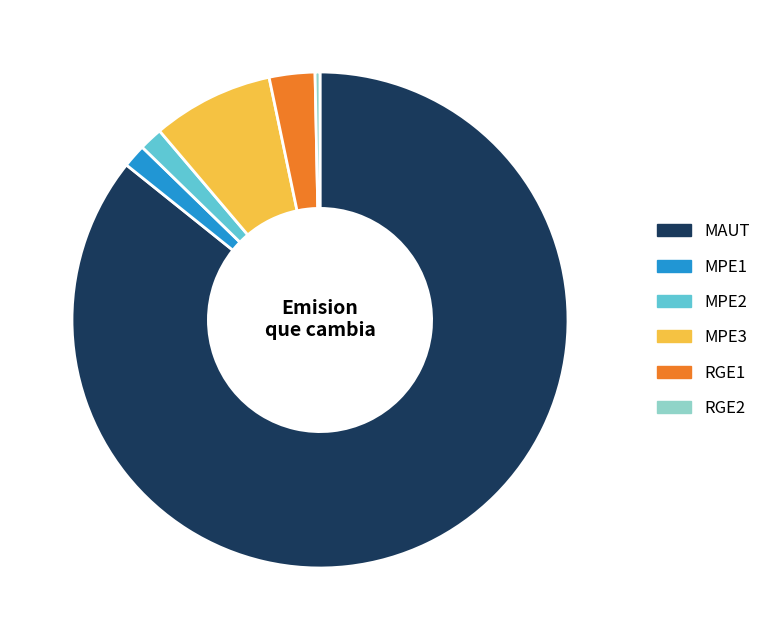

How many segments does this pie chart have?

6